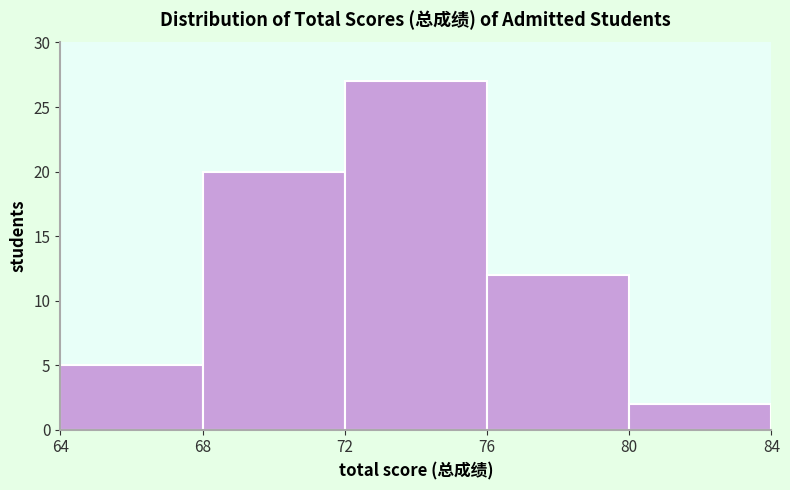

Reading left to right, list every bar in this chart as the range it spans on the x-axis followed by its height. The values are not printed on the chart, so give them approximately, as read against the axis.

64 to 68: 5
68 to 72: 20
72 to 76: 27
76 to 80: 12
80 to 84: 2